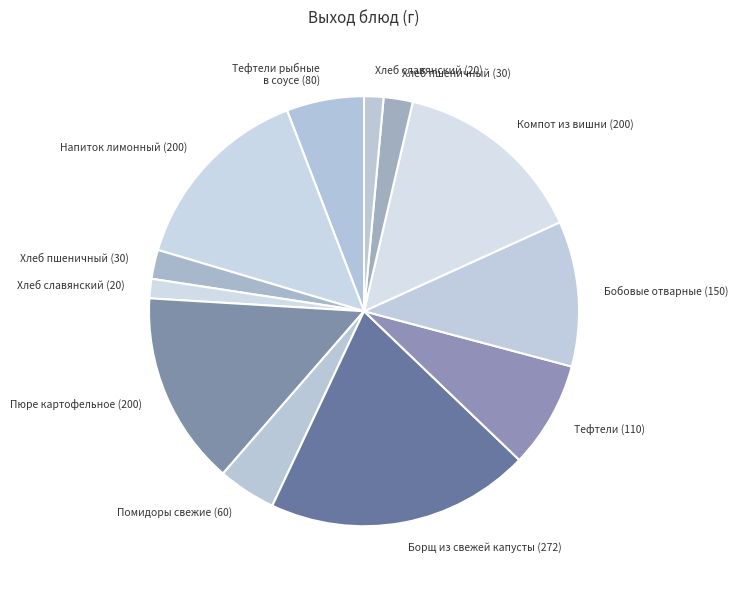

How many segments does this pie chart have?

12